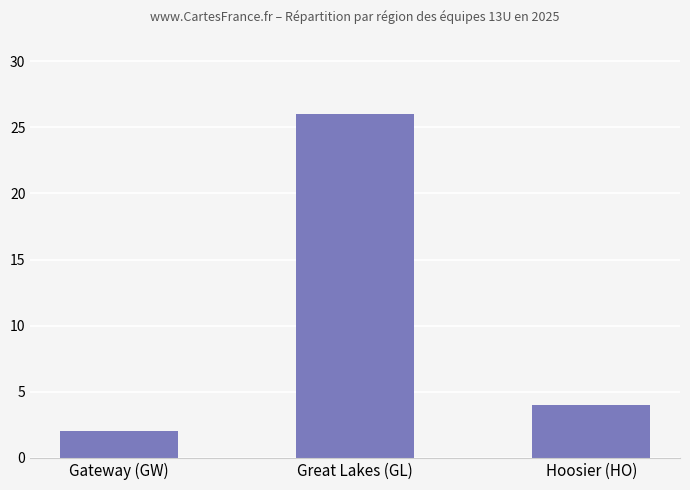

How many bars are there in total?

3